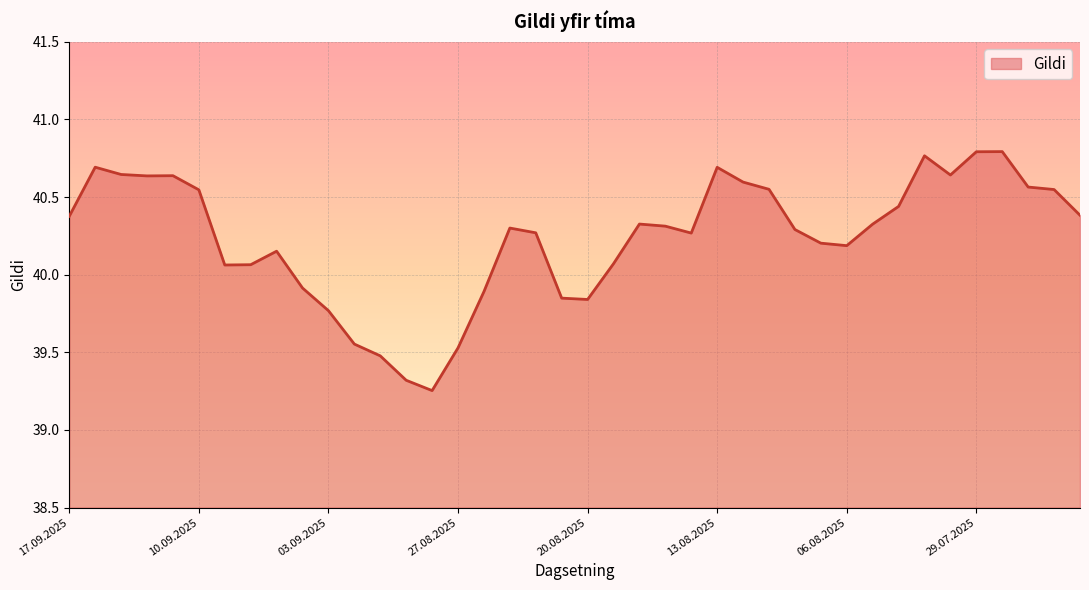

What is the difference between the maximum and minimum values?

1.5